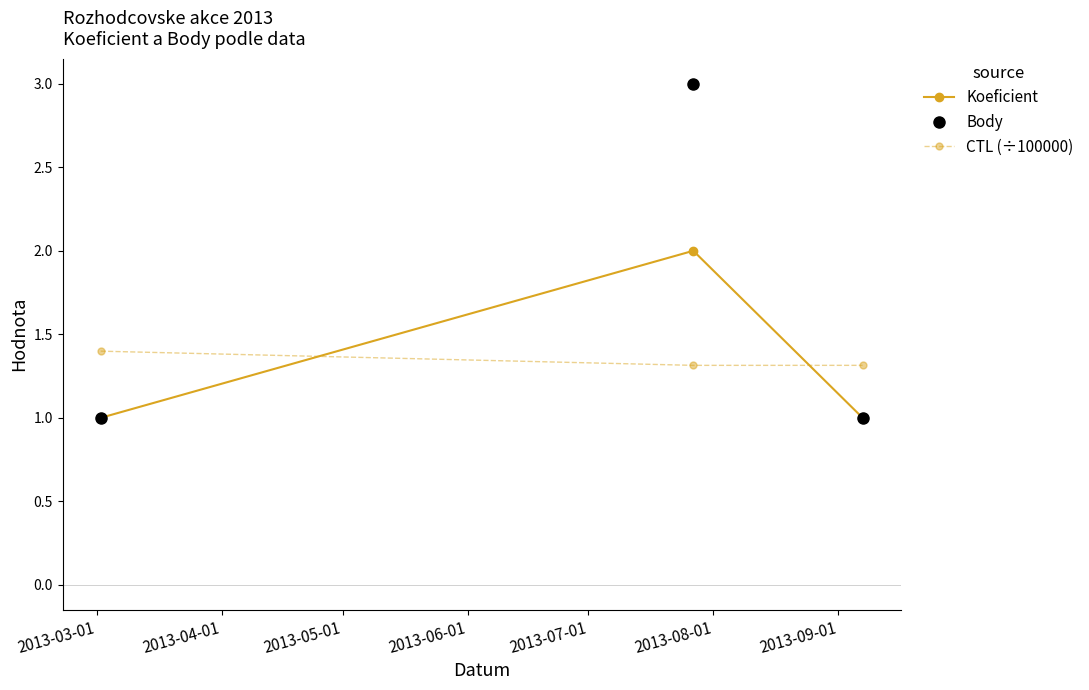

What is the smallest value displayed?

1.0